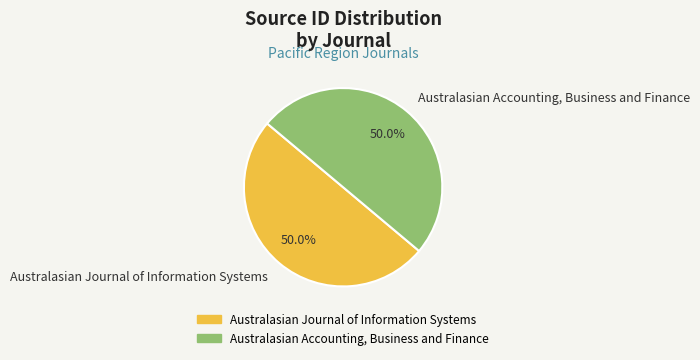

To the nearest percent, what is the combined percentage of Australasian Accounting, Business and Finance and Australasian Journal of Information Systems?

100%